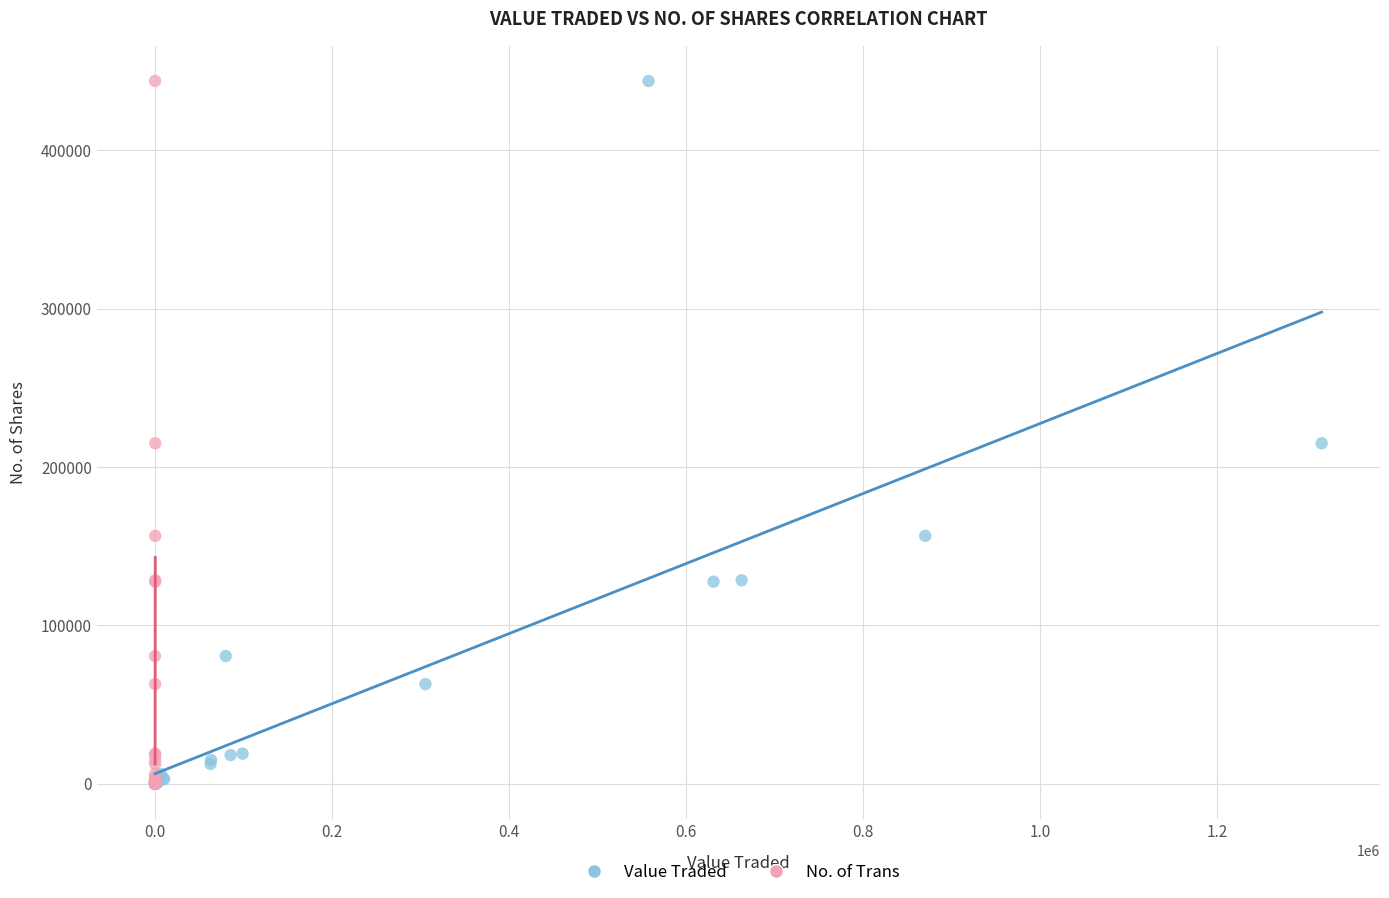

What are all the series names shown in the legend?

Value Traded, No. of Trans